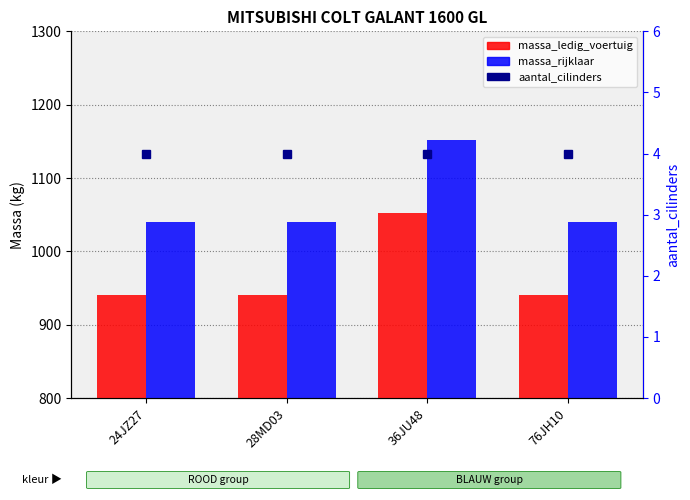

What is the smallest value displayed?

4